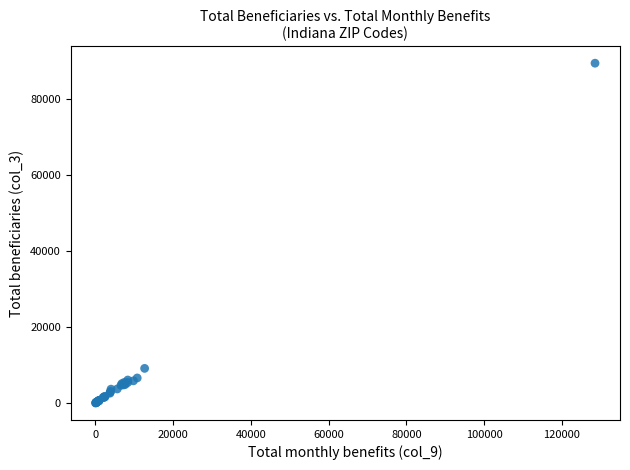

What Y value in the scatter plot is closest to 44737?

9125